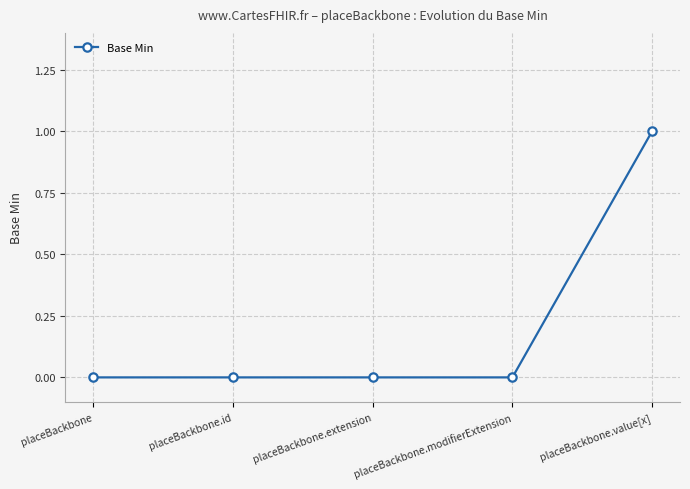

The value at placeBackbone.id is 0. True or false?

True